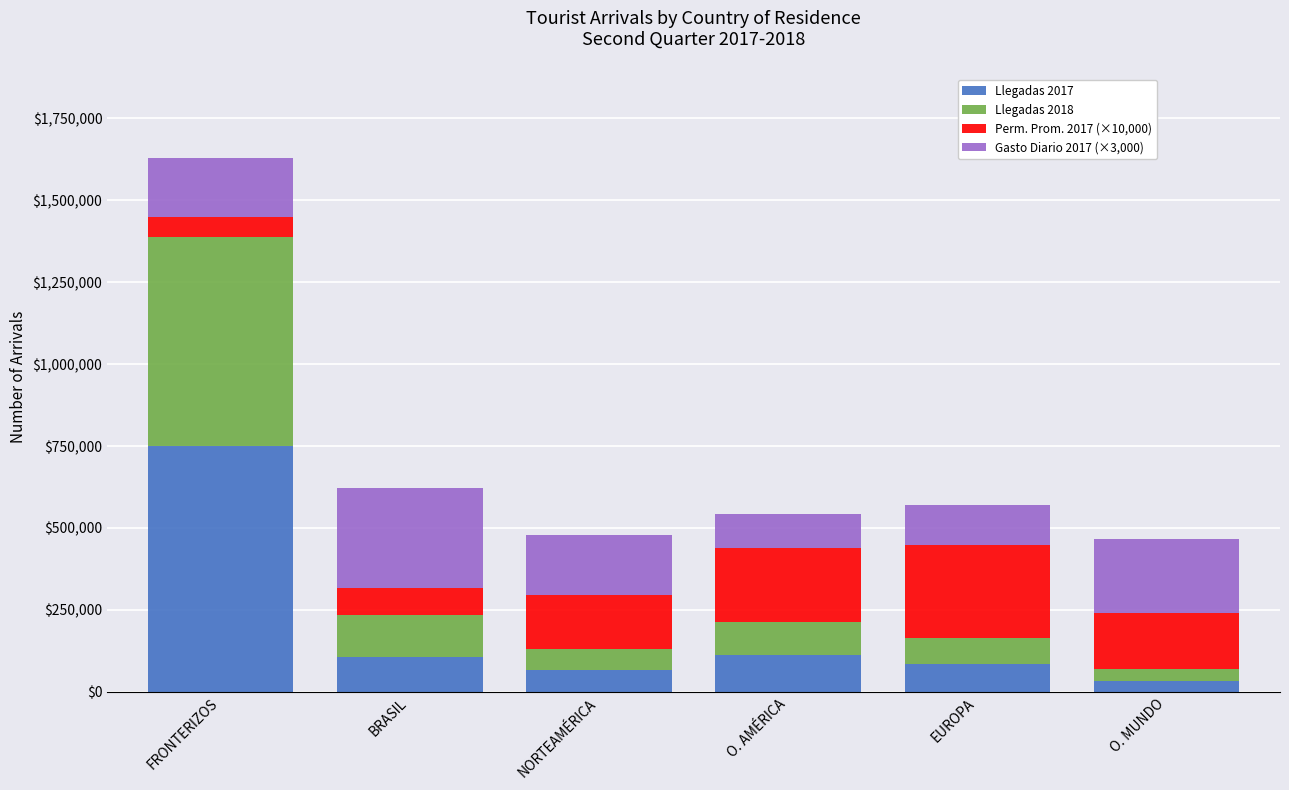

True or false: Llegadas 2017 has a value of 65916.5 at NORTEAMÉRICA.

True